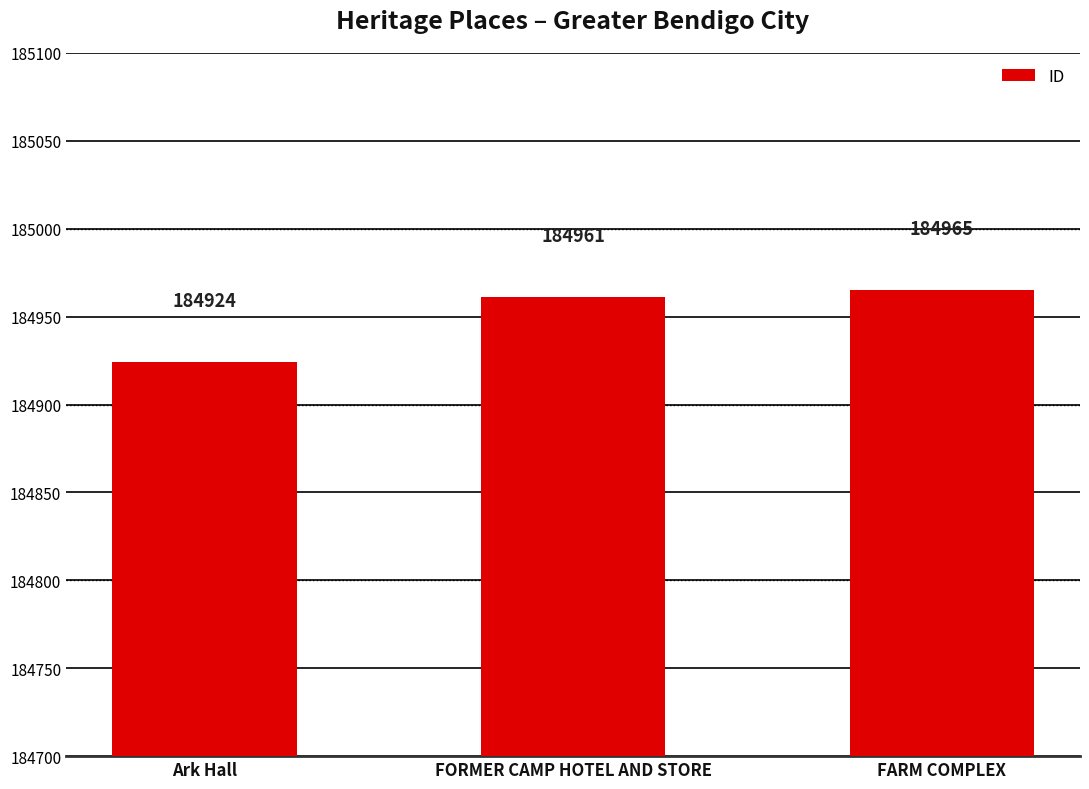

Does the chart contain any negative values?

No